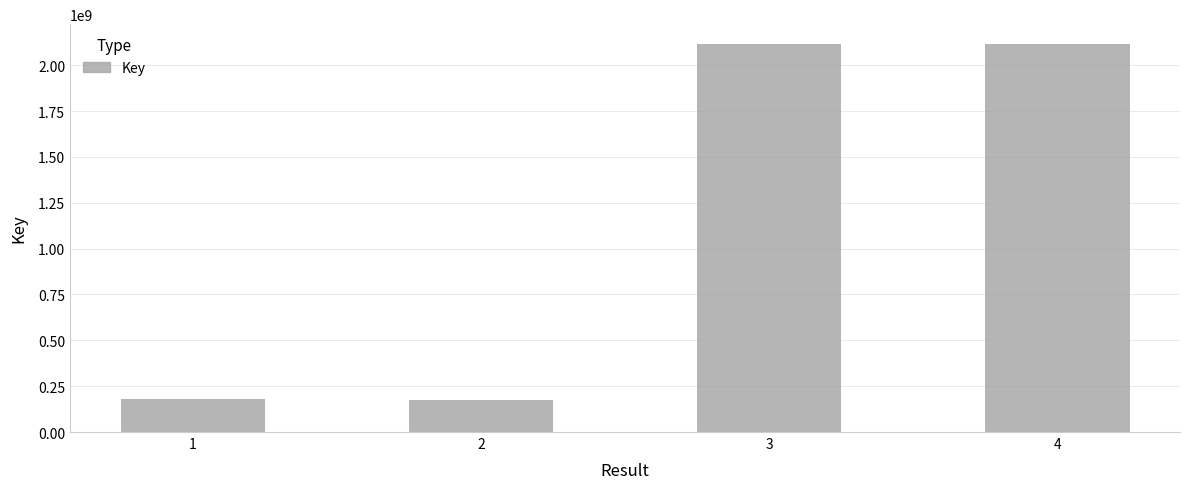

How many data points does each series have?

4